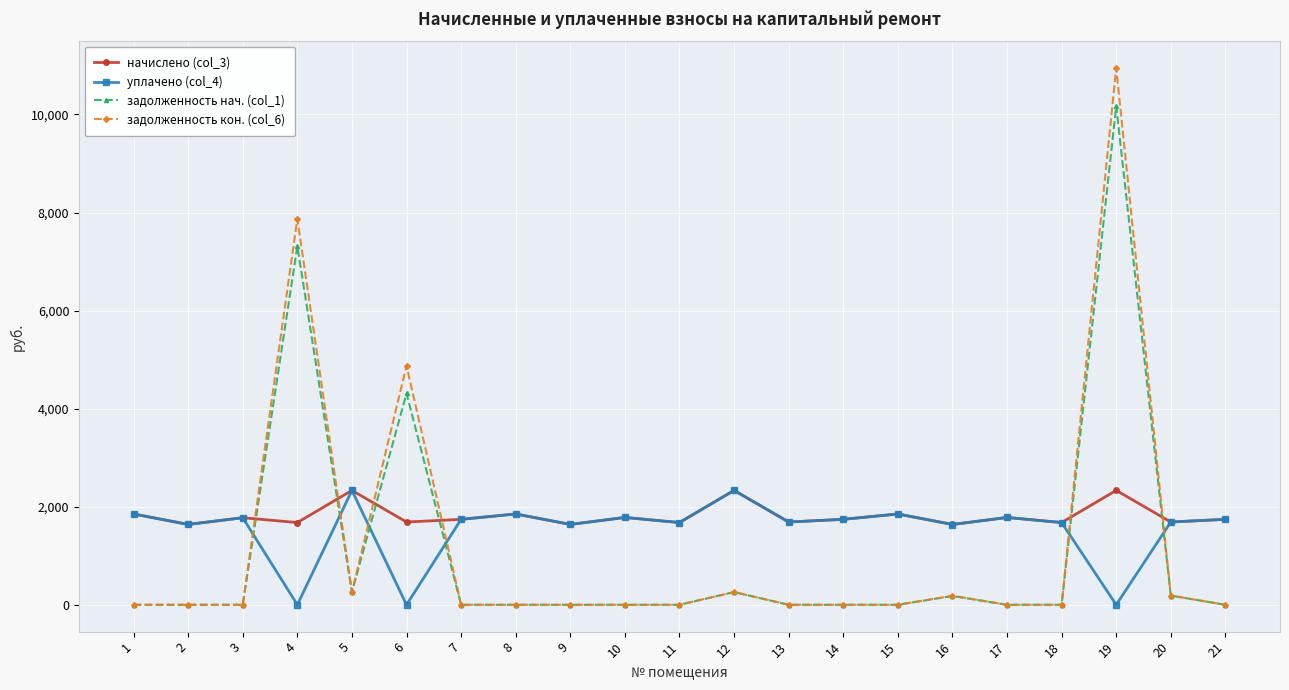

What is the sum of the уплачено (col_4) values at 13 and 20?

3376.8